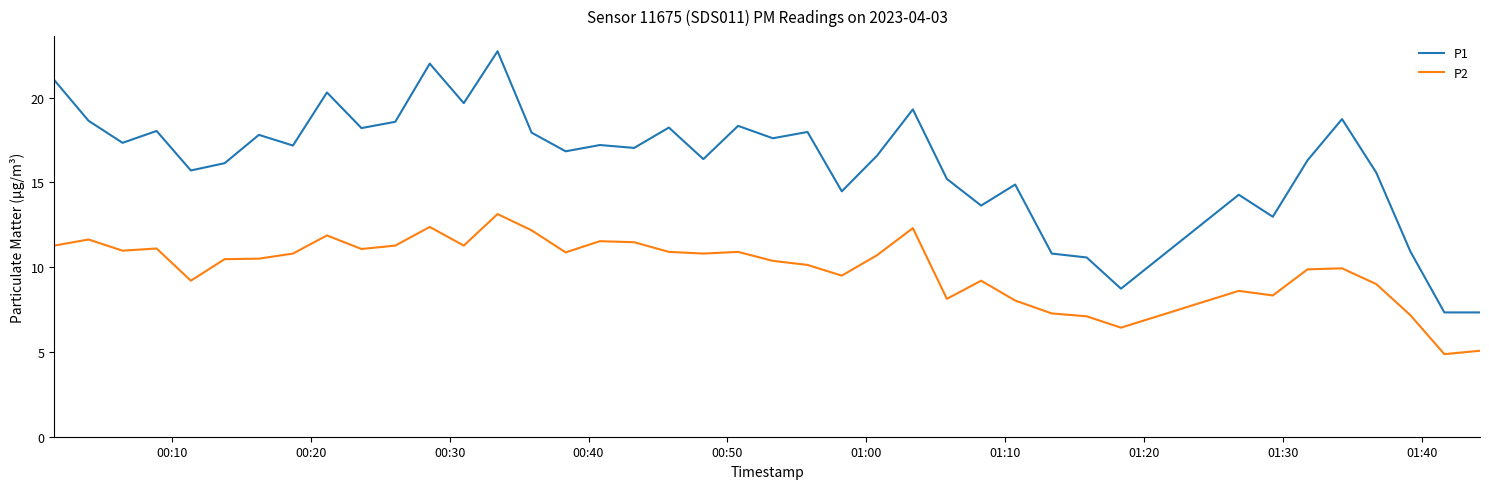

What is the difference between the second highest and minimum values in the P2 series?

7.5